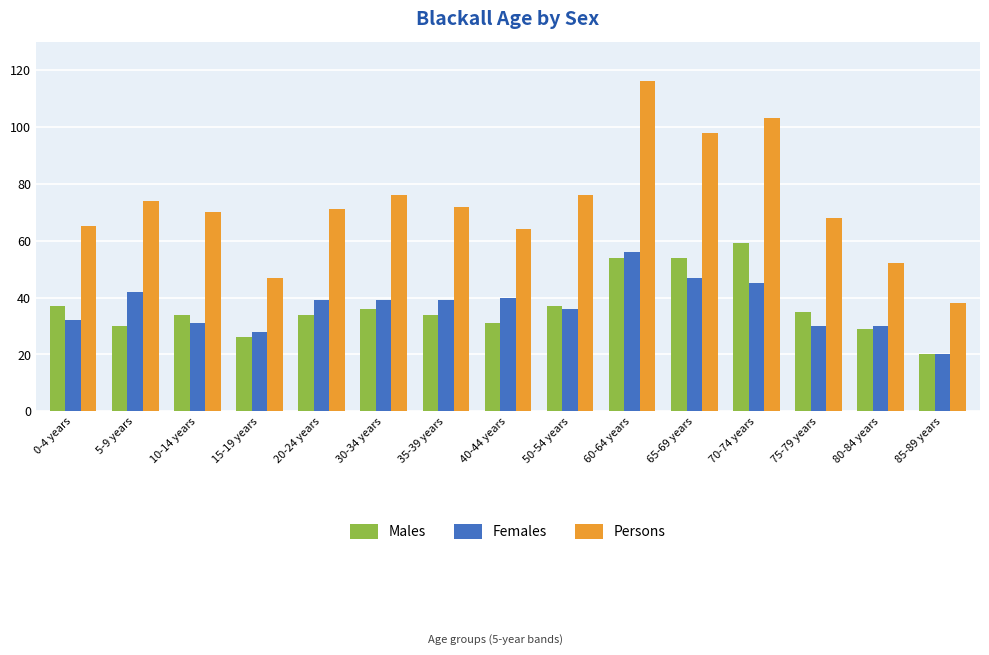

Reading left to right, extract all data points from this chart.

Males: 37	30	34	26	34	36	34	31	37	54	54	59	35	29	20
Females: 32	42	31	28	39	39	39	40	36	56	47	45	30	30	20
Persons: 65	74	70	47	71	76	72	64	76	116	98	103	68	52	38